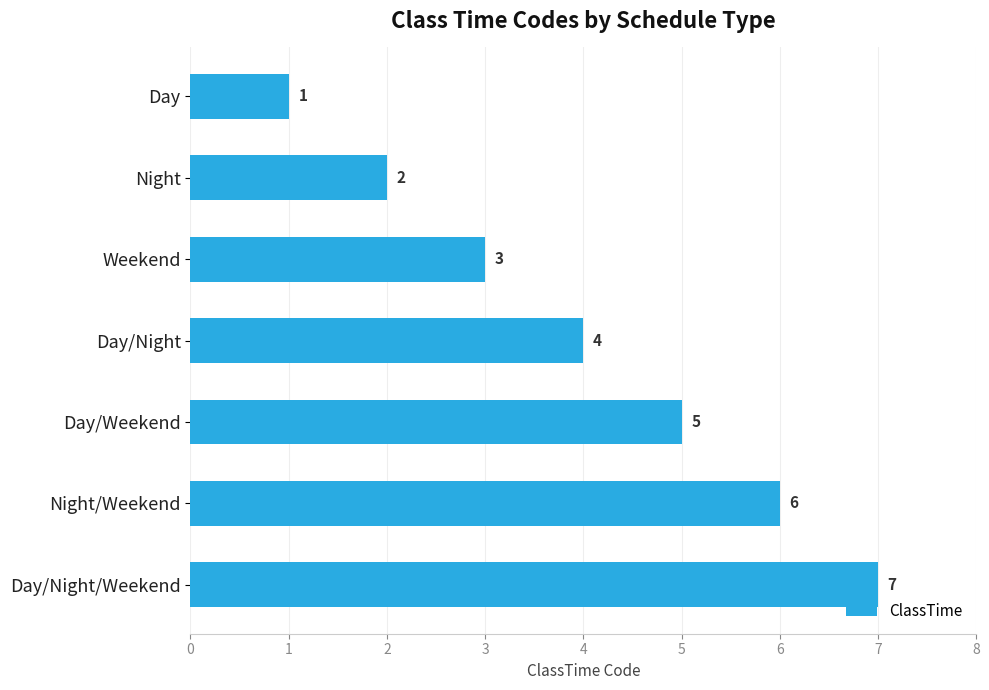

What is the sum of the values at Night and Weekend?

5